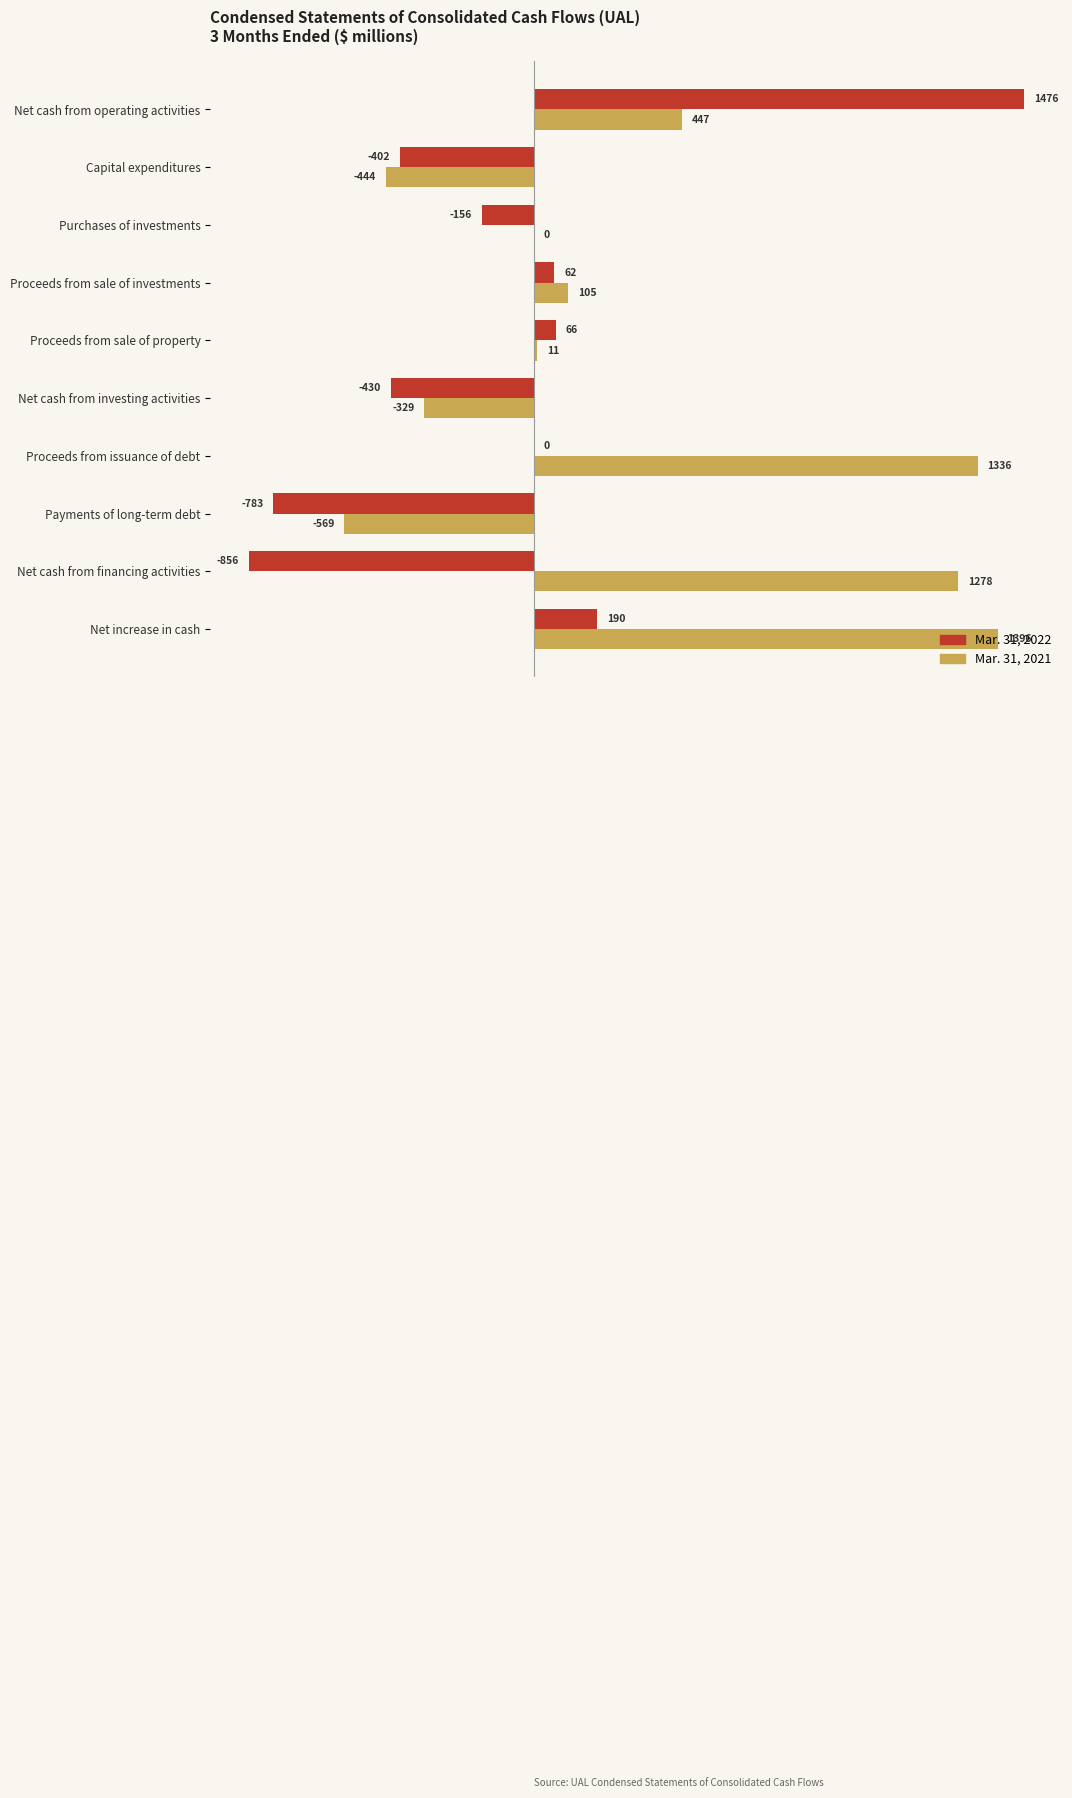

True or false: Mar. 31, 2021 has a value of -329 at Net cash from investing activities.

True